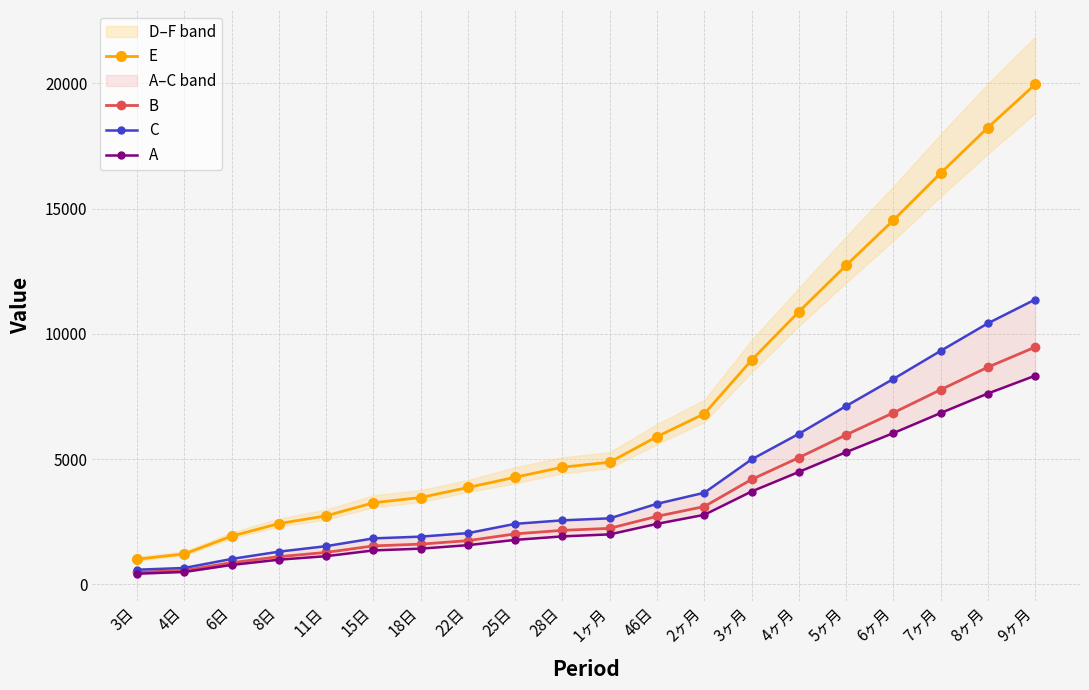

Which category has the highest value in the B series?

9ヶ月